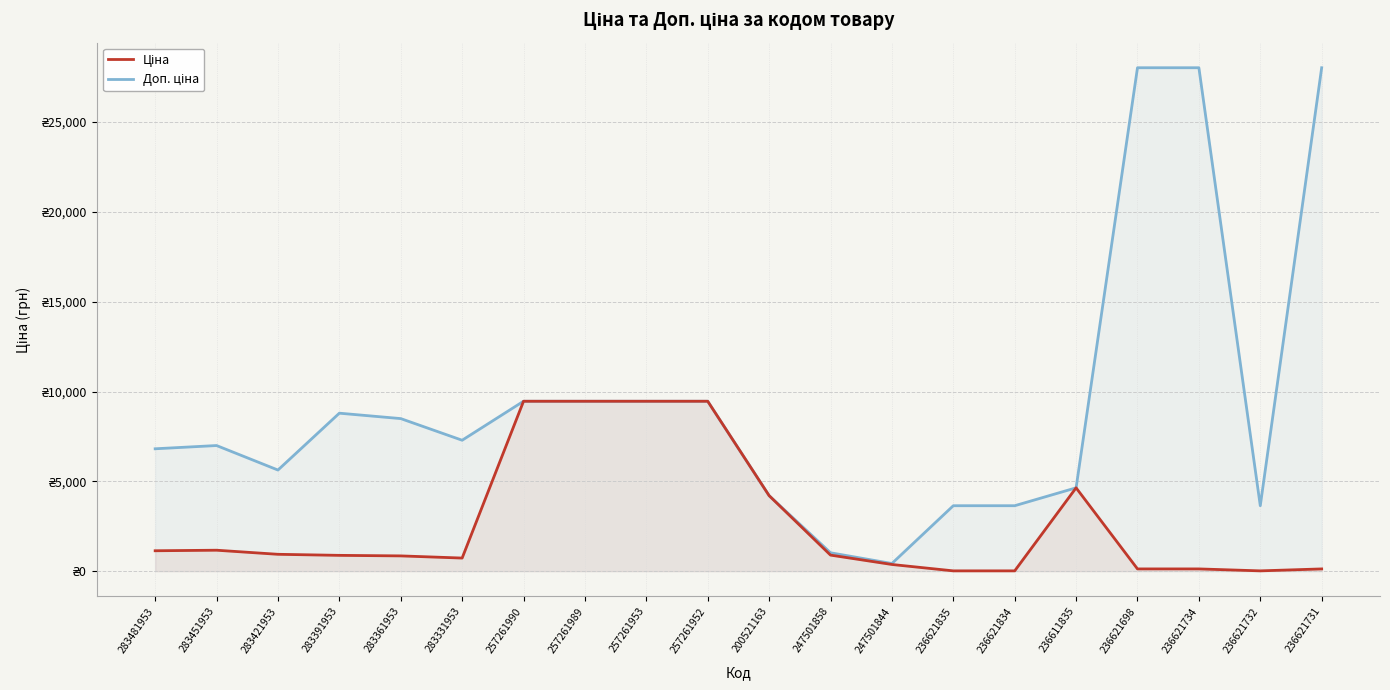

At which label does Ціна reach its minimum?

236621835